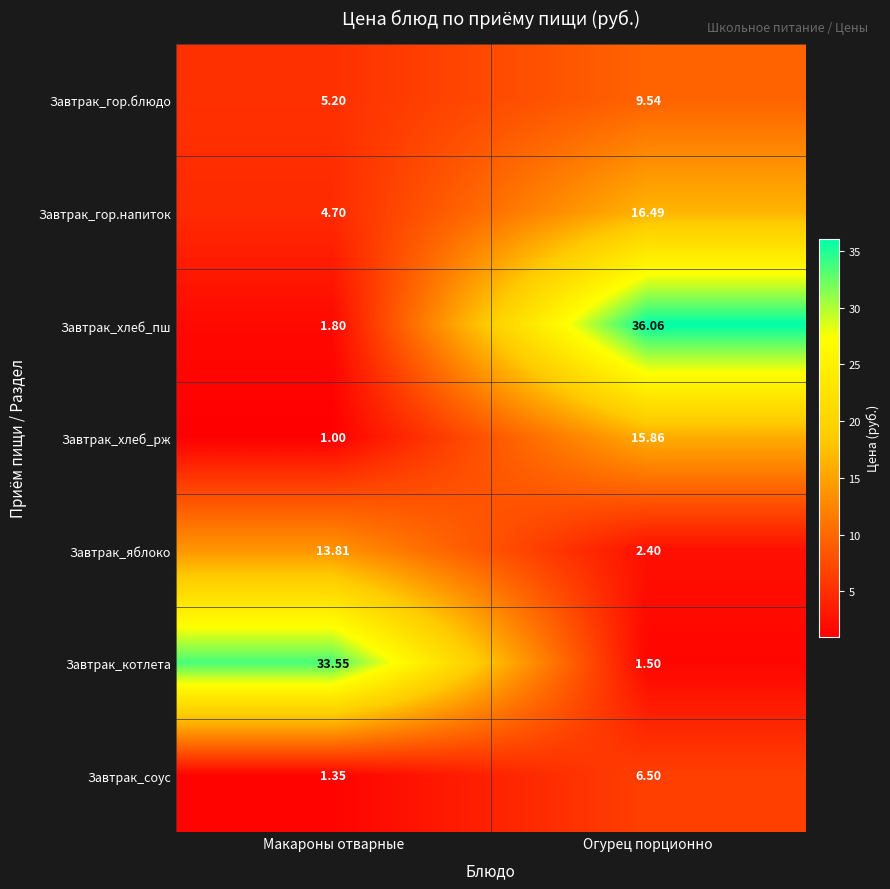

How many data points in Завтрак_соус are above 6?

1